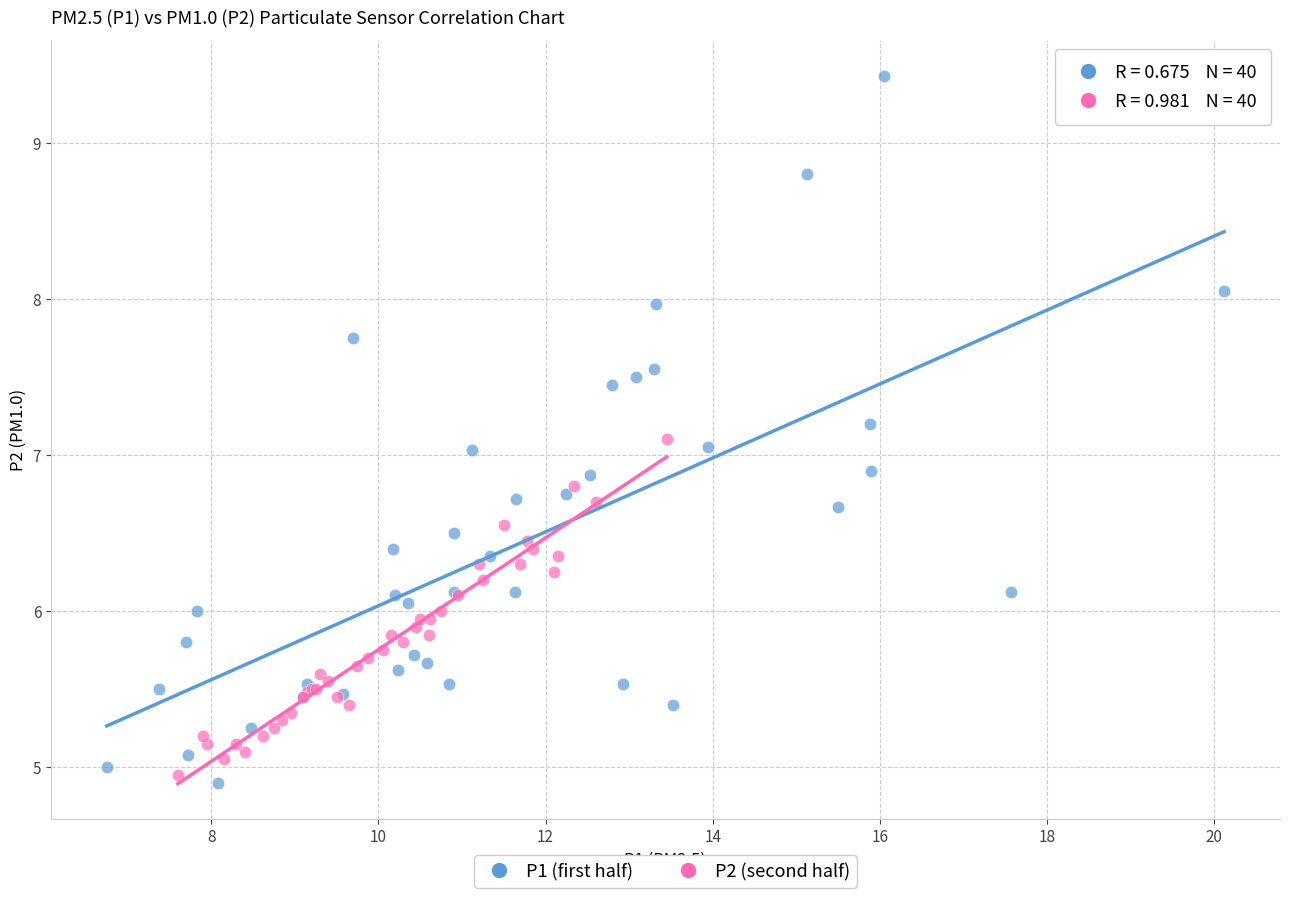

Which series has the widest spread of Y values?

P1 (first half)